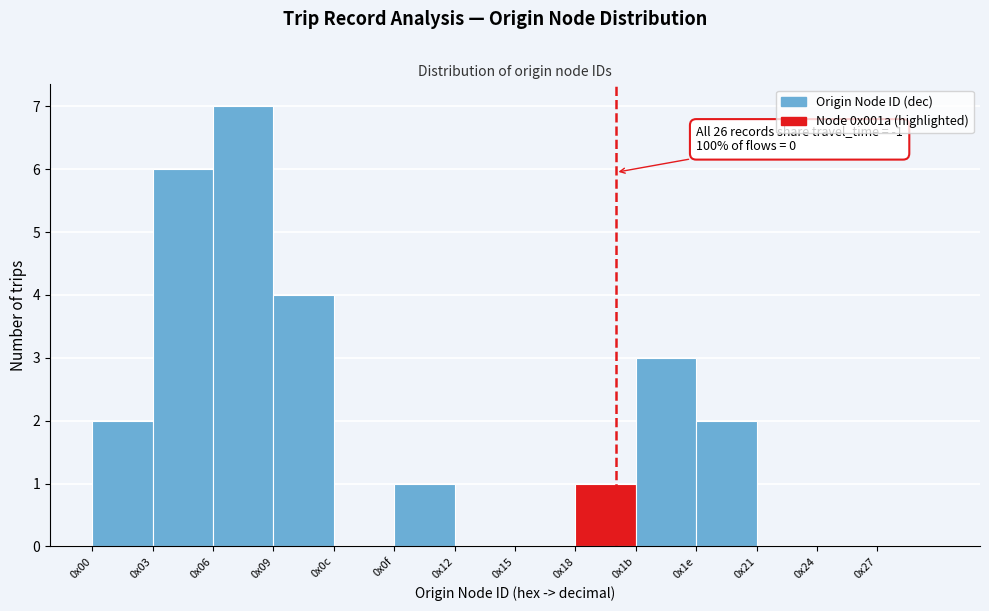

Reading right to left, transcribe all the data shown in this chart.

0x27=0	0x24=0	0x21=0	0x1e=2	0x1b=3	0x18=1	0x15=0	0x12=0	0x0f=1	0x0c=0	0x09=4	0x06=7	0x03=6	0x00=2